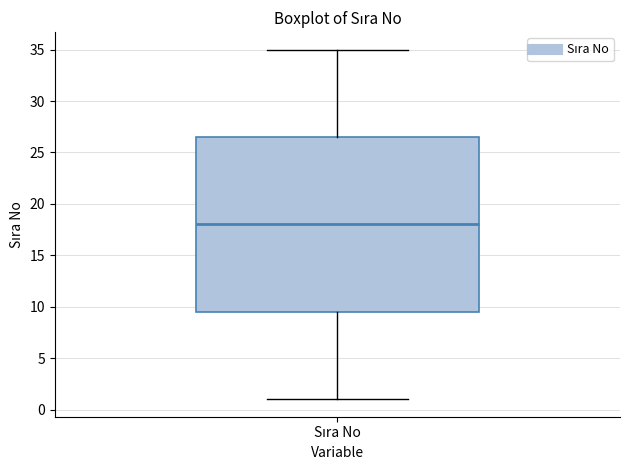

Transcribe this box plot: give where the median line is, the range the box spans, and where the two whiskers end, as read against the y-axis. The values are not printed on the chart, so give them approximately, as read against the axis.

median 18.0, box 9.5 to 26.5, whiskers 1.0 to 35.0